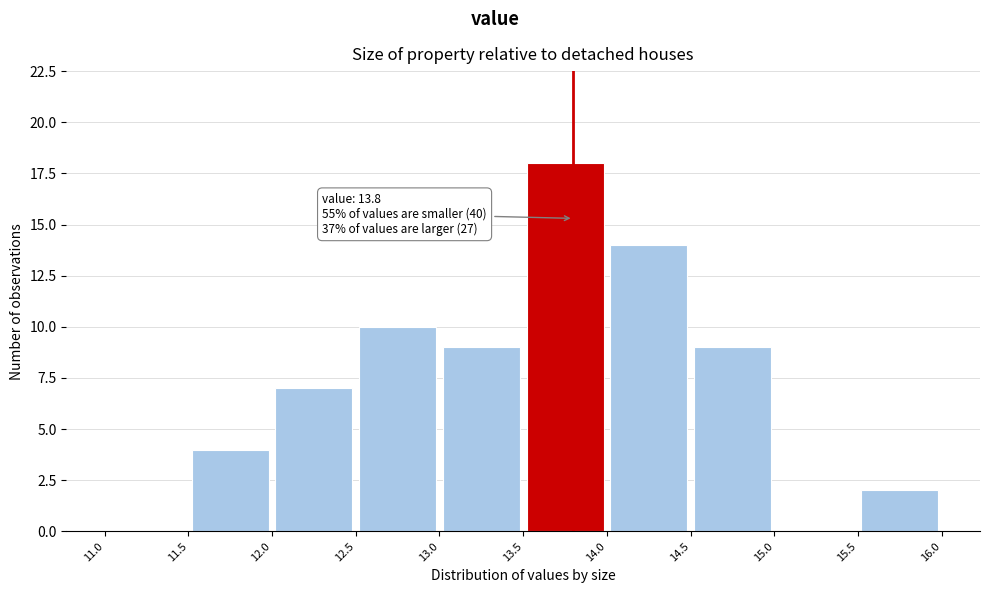

Over which range of the x-axis is the bar tallest?

13.5 to 14.0